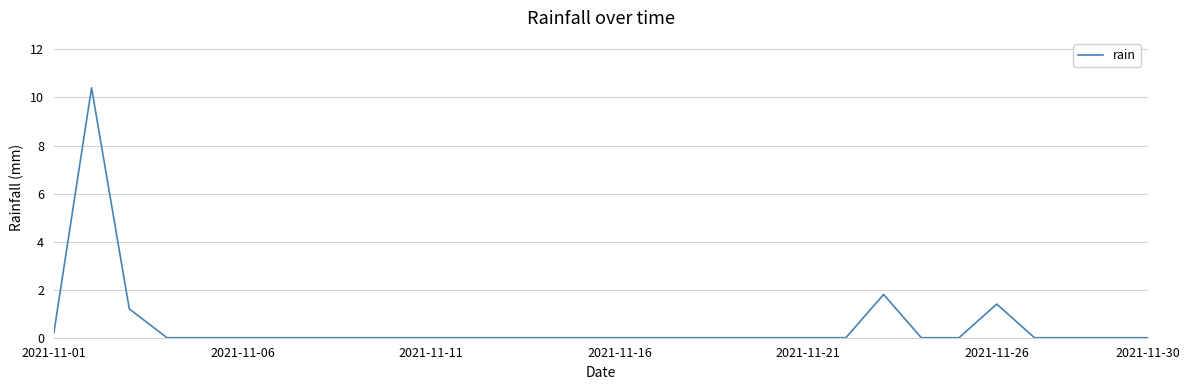

What is the greatest value displayed?

10.4